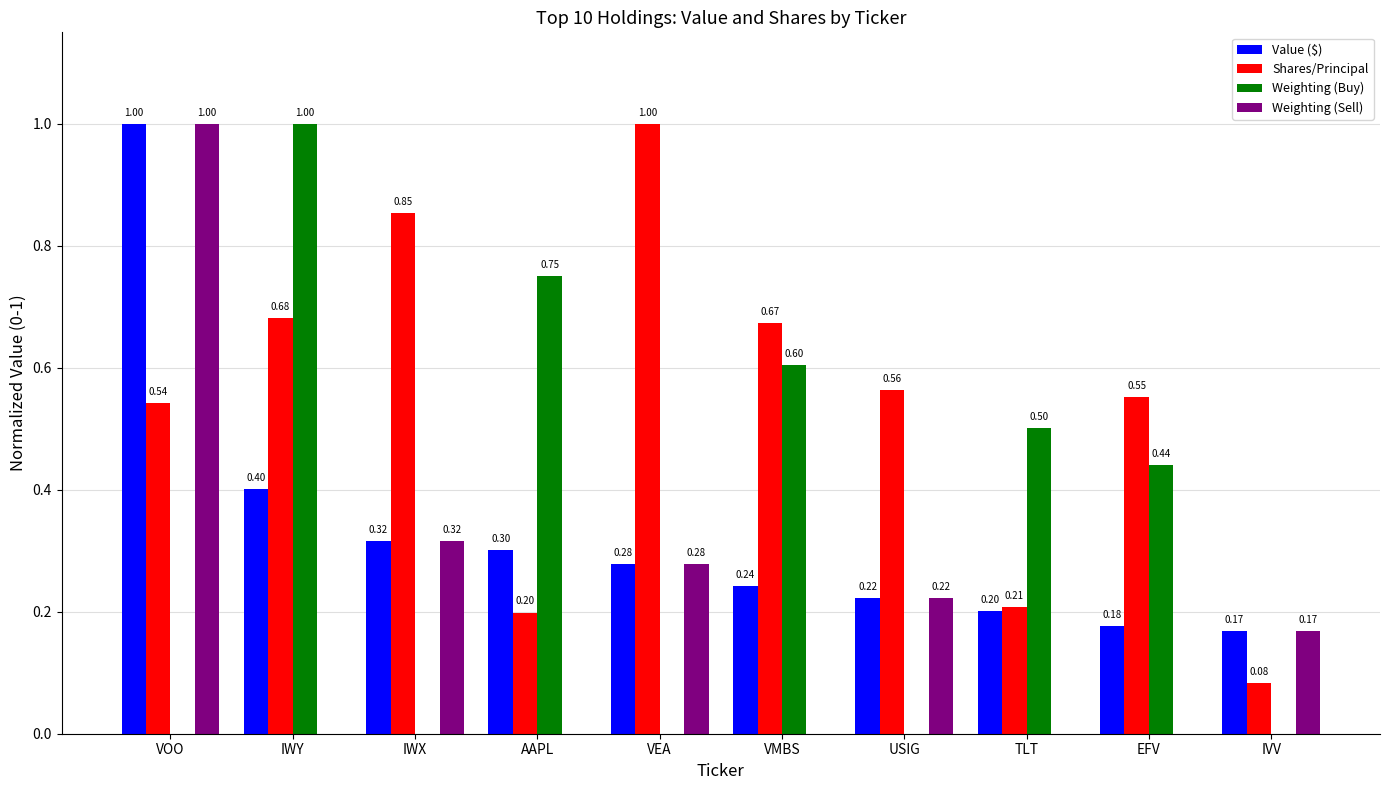

Between IWY and IWX, which series saw the biggest shift?

Weighting (Buy)